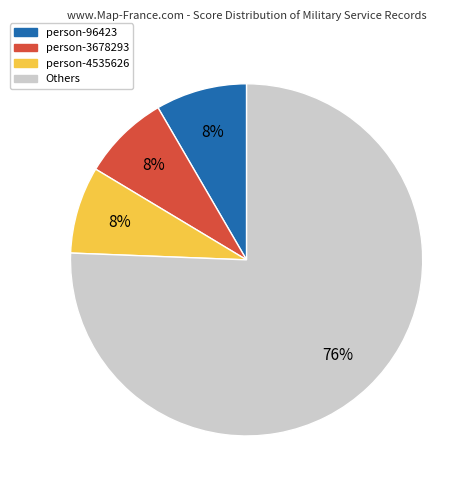

Is the sum of Others and person-3678293 greater than half?

Yes